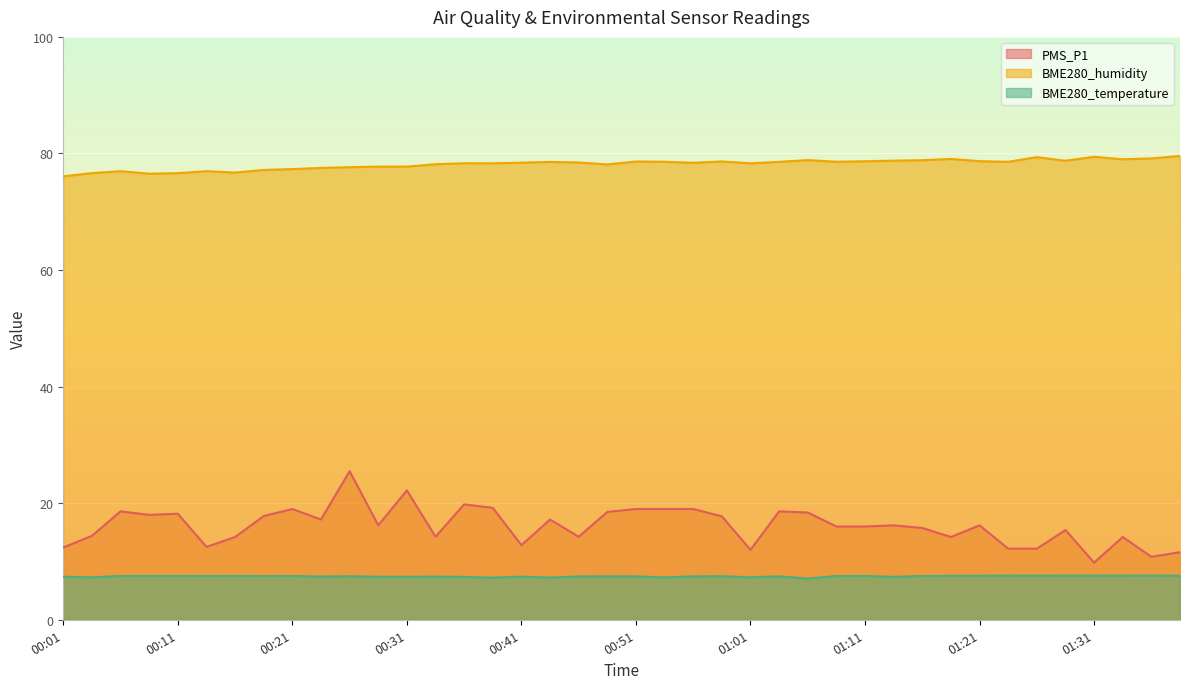

In PMS_P1, how many points are lower than both neighbors (excluding endpoints)?

11